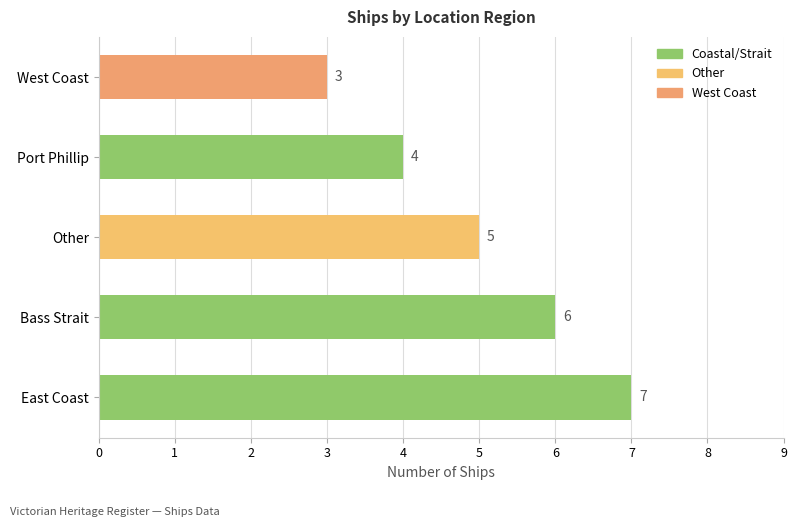

The chart shows a value of 5 at Other. True or false?

True